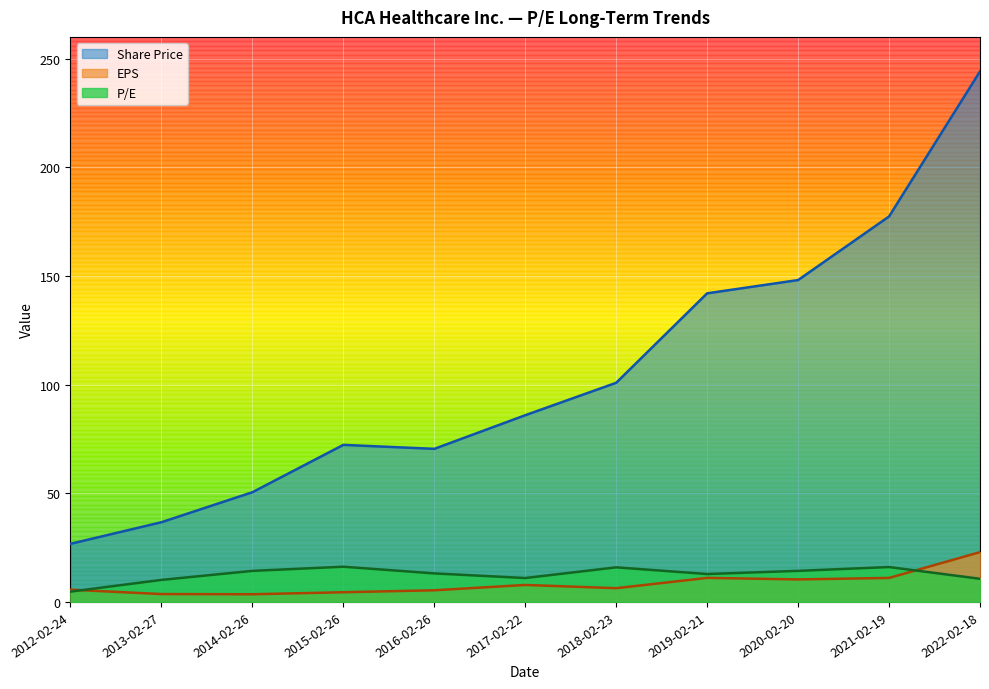

At which category does the chart reach its peak across all series?

2022-02-18